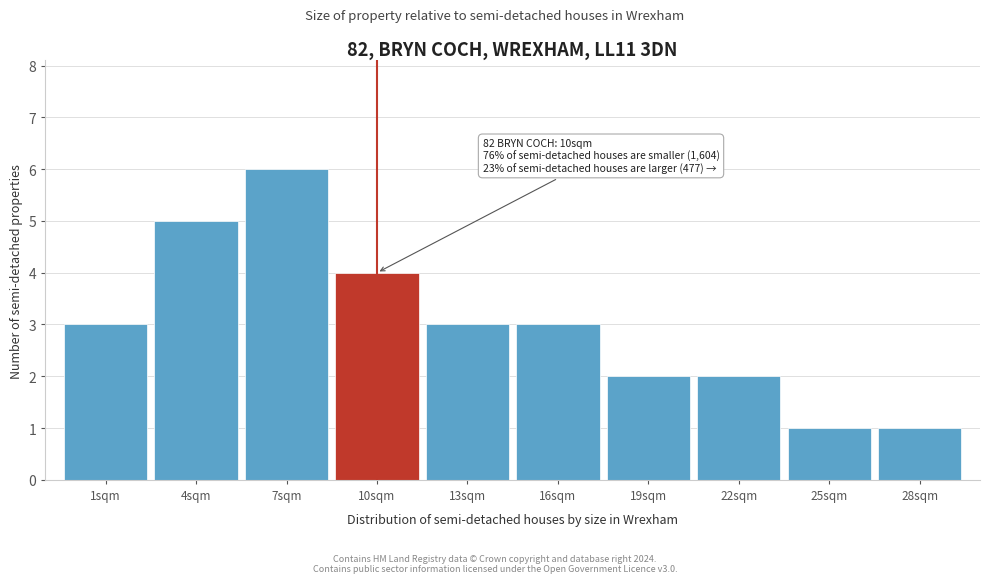

Reading right to left, transcribe all the data shown in this chart.

28sqm=1	25sqm=1	22sqm=2	19sqm=2	16sqm=3	13sqm=3	10sqm=4	7sqm=6	4sqm=5	1sqm=3